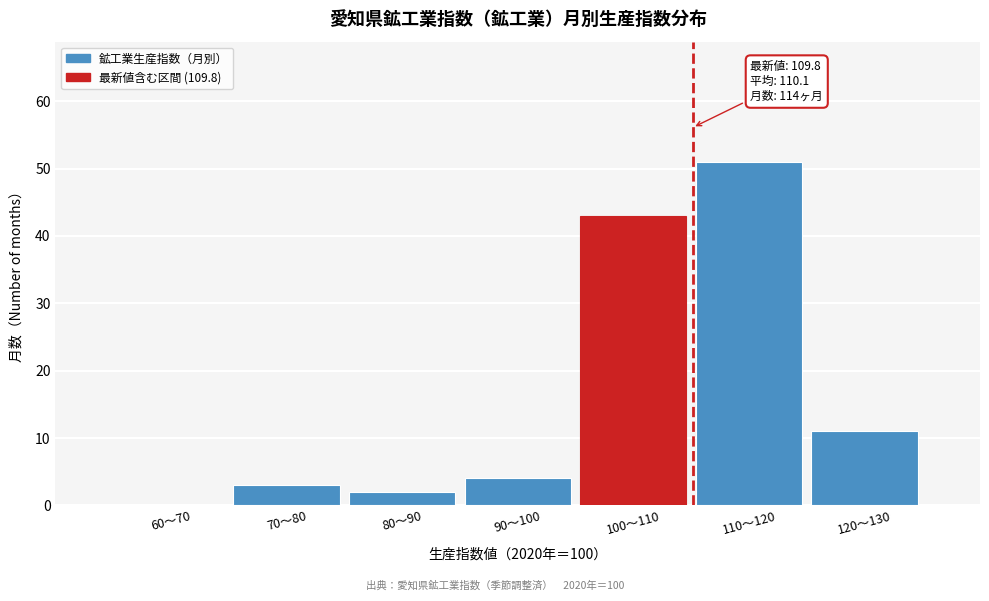

Reading left to right, extract all data points from this chart.

60〜70=0	70〜80=3	80〜90=2	90〜100=4	100〜110=43	110〜120=51	120〜130=11